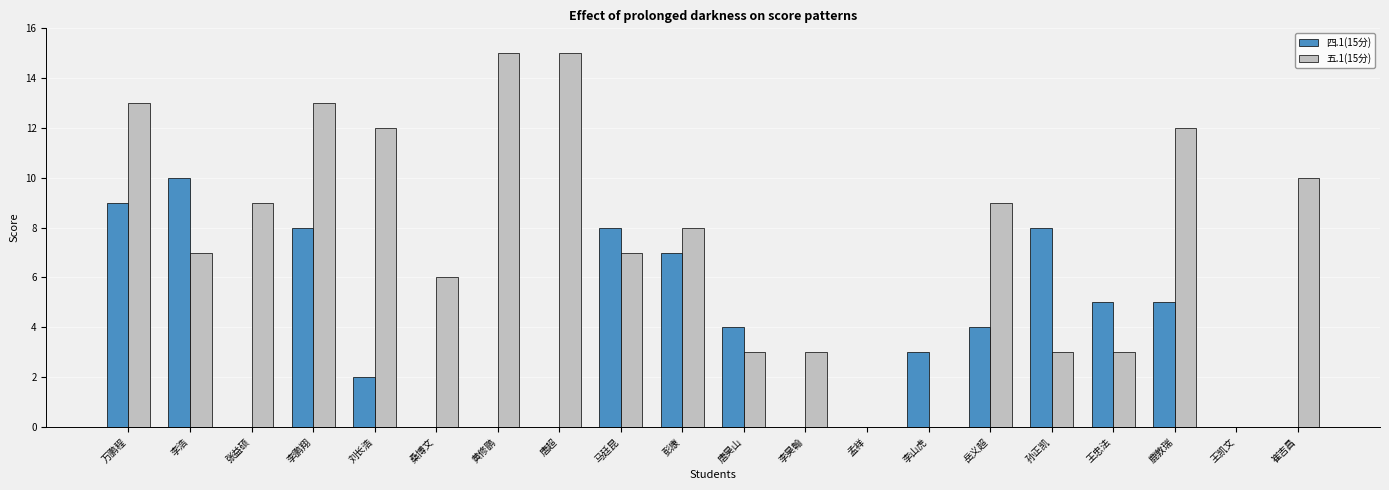

Where does the 四.1(15分) series first go above 4?

万鹏程